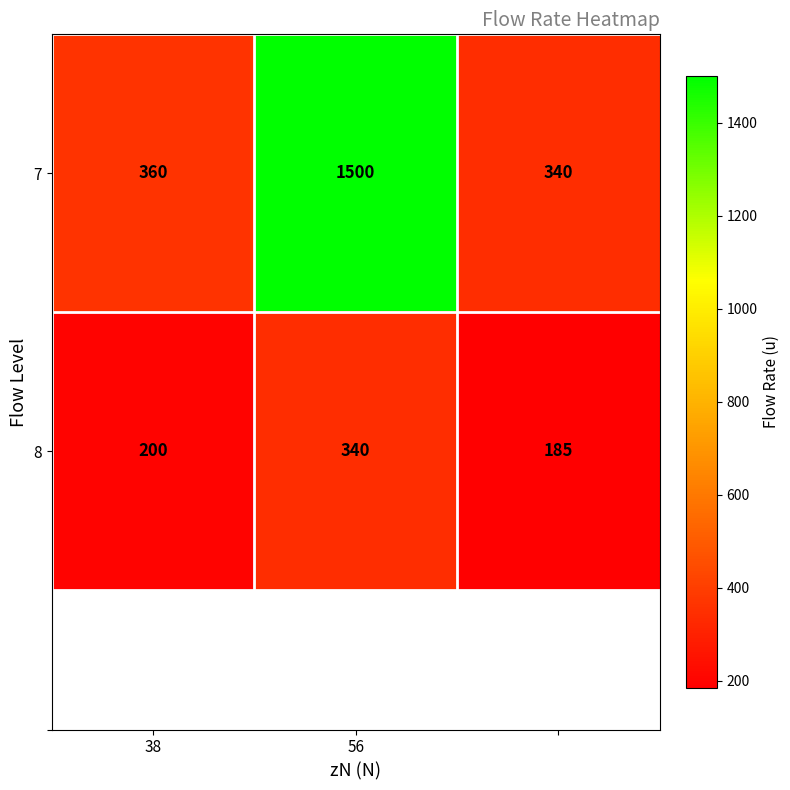

What is the minimum value shown in the chart?

185